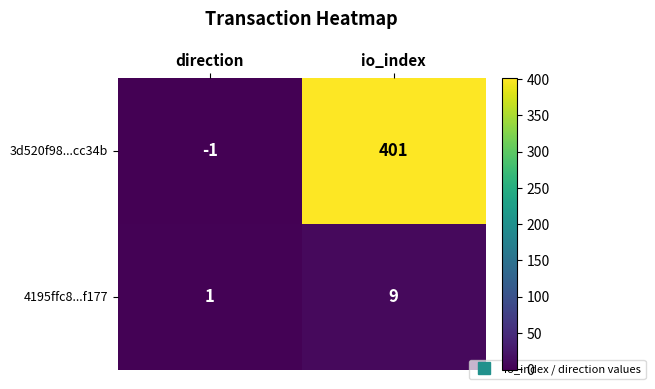

What is the highest value of the 4195ffc8...f177 series?

9